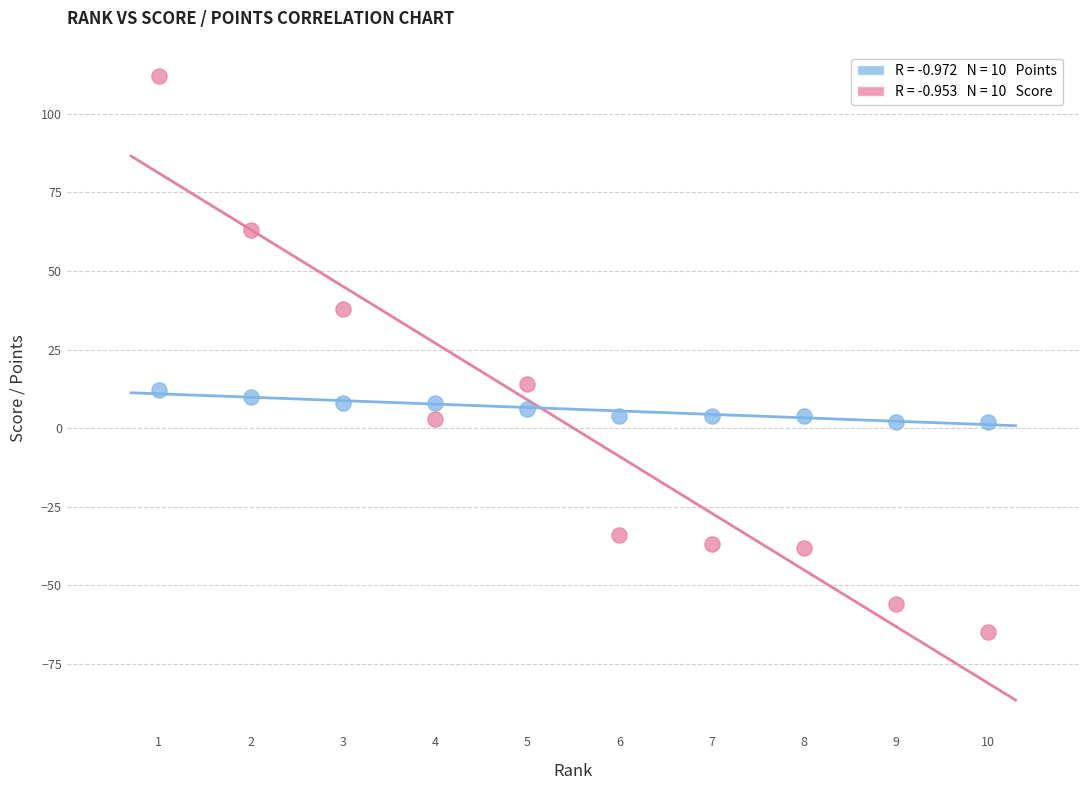

Across all data points, what is the range of X values (max minus min)?

9